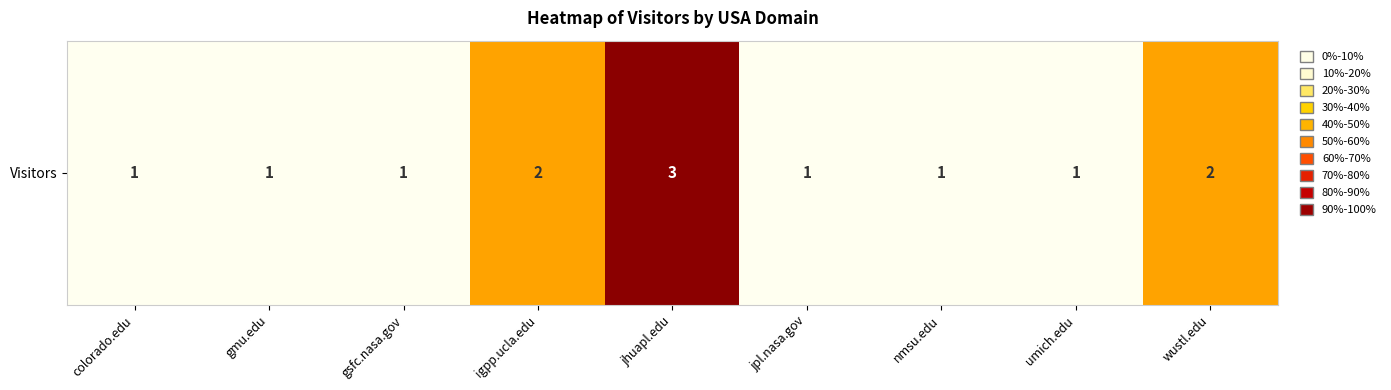

True or false: the data shows 0 at umich.edu.

False